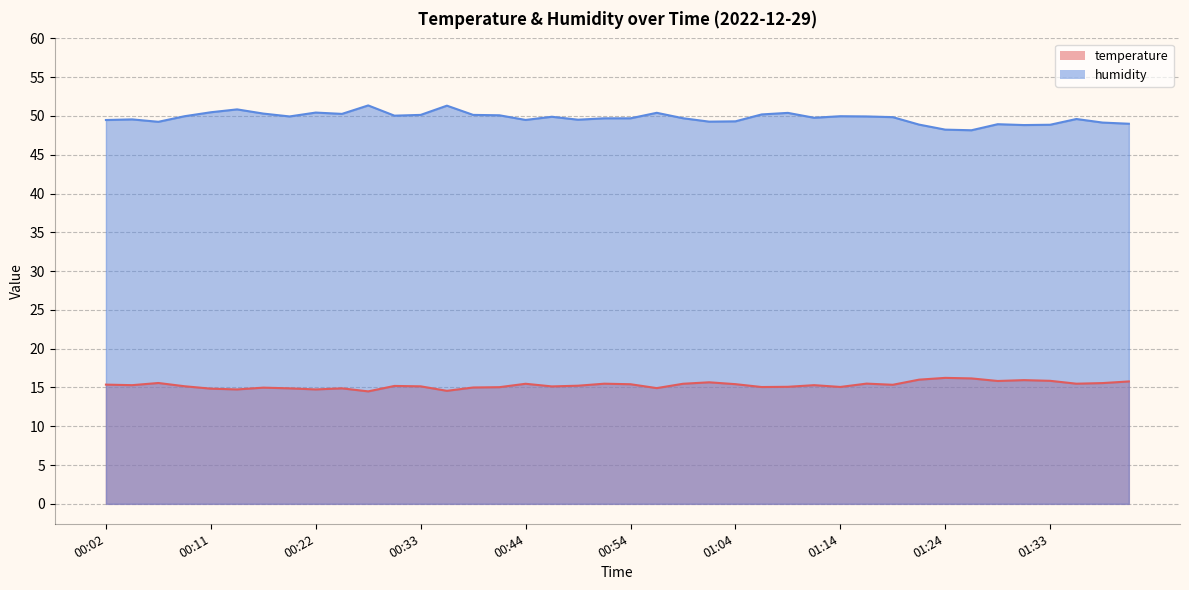

How many lines are shown in the chart?

2